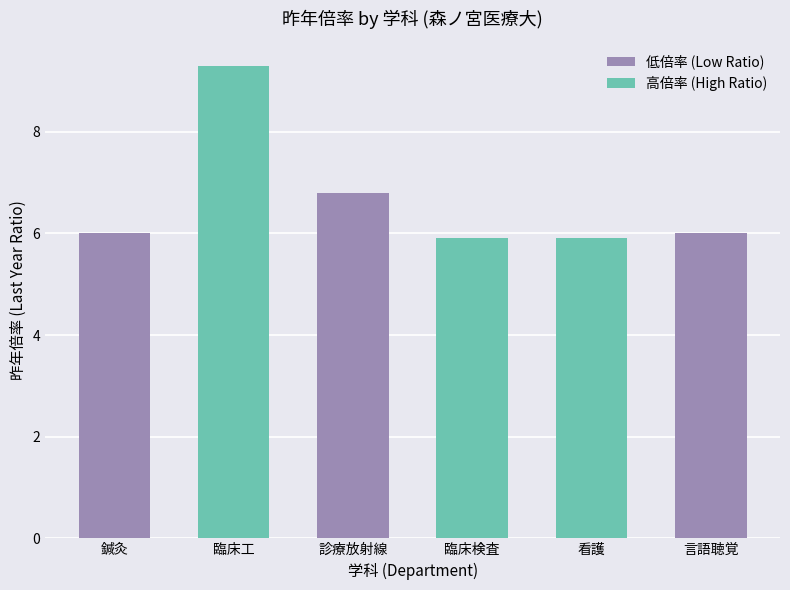

What is the value of the 3rd bar from the left?

6.8